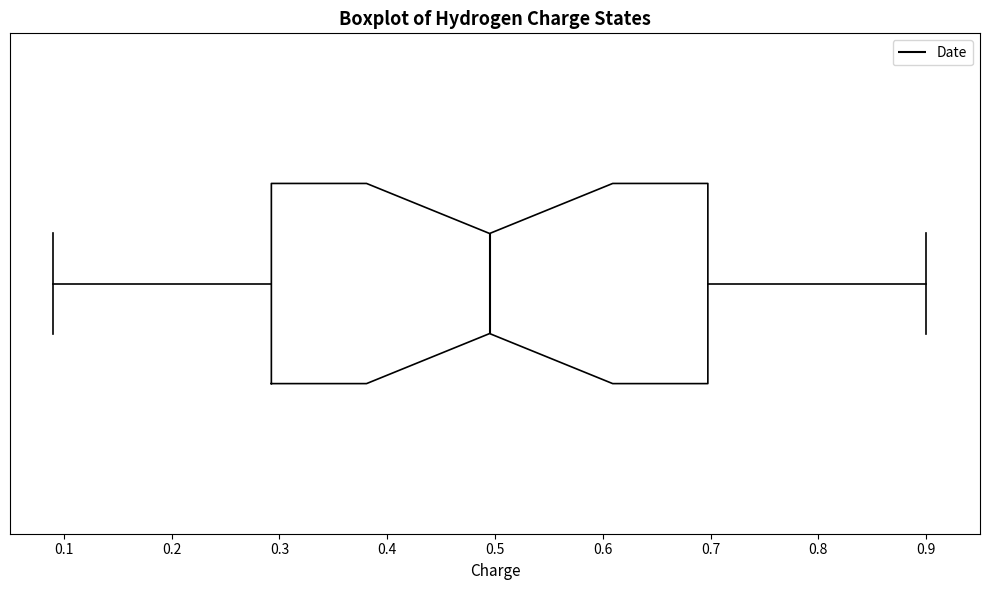

Where does the right whisker of the box end on the x-axis? The values are not printed on the chart, so give them approximately, as read against the axis.

0.90